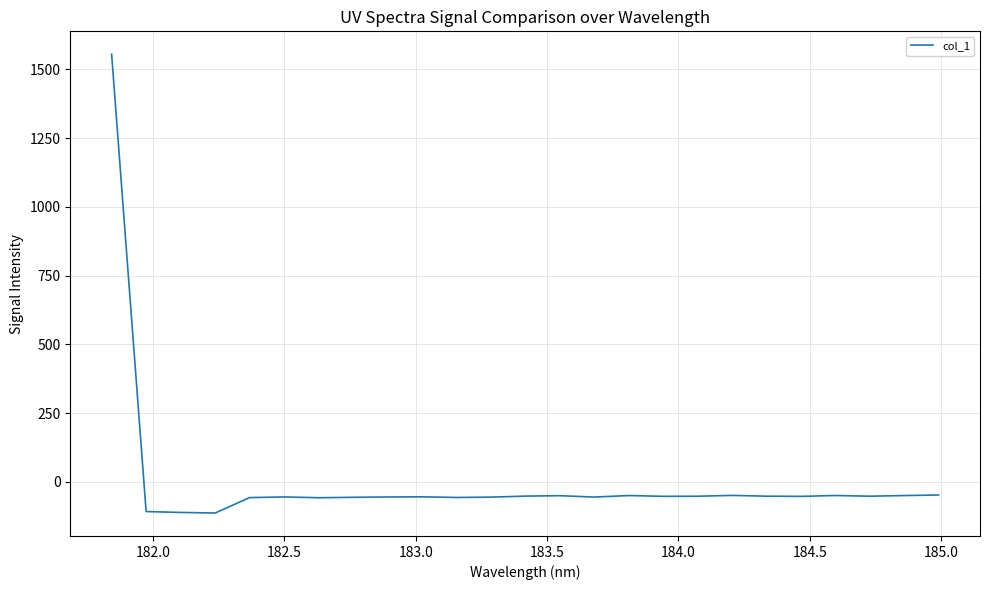

What is the maximum value shown in the chart?

1554.4